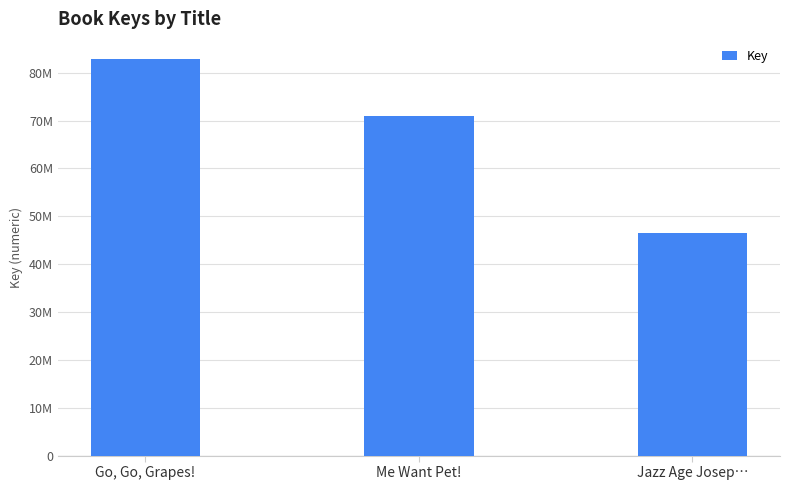

True or false: the data shows 70995069 at Me Want Pet!.

True